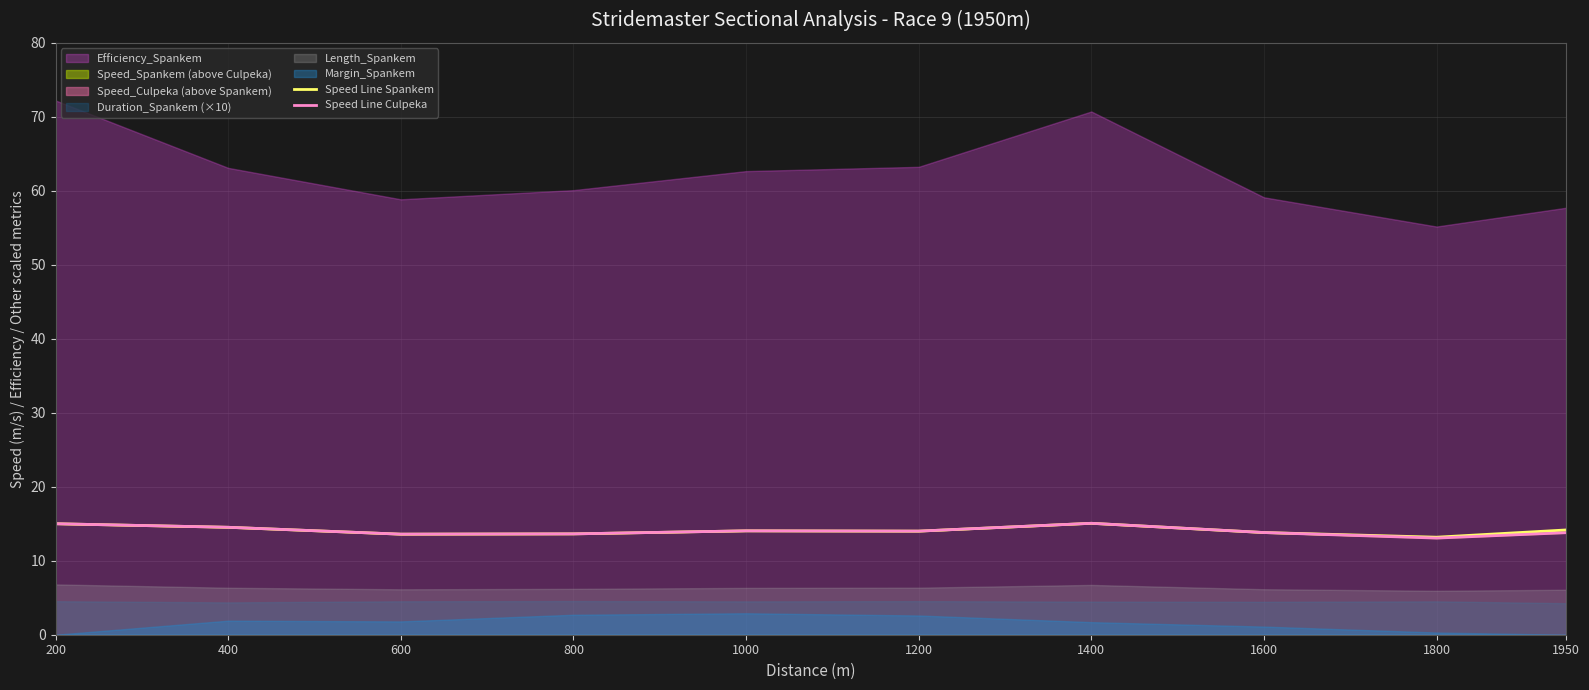

What is the approximate value of Speed Line Spankem at 1800?

13.2